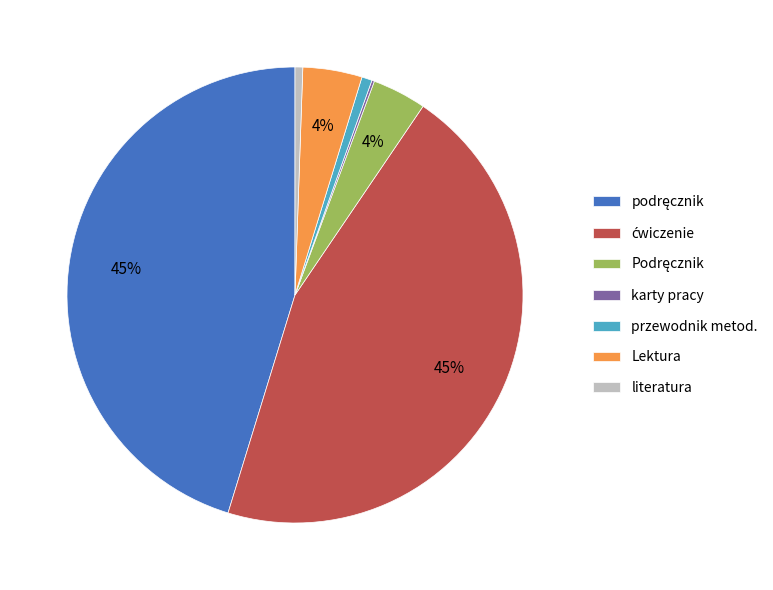

To the nearest percent, what is the average slice percentage?

14%